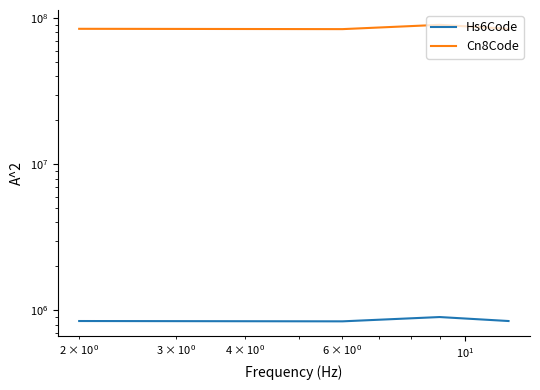

Reading left to right, extract all data points from this chart.

Hs6Code: 846722	842430	901530	846721
Cn8Code: 84672290	84243008	90153010	84672110